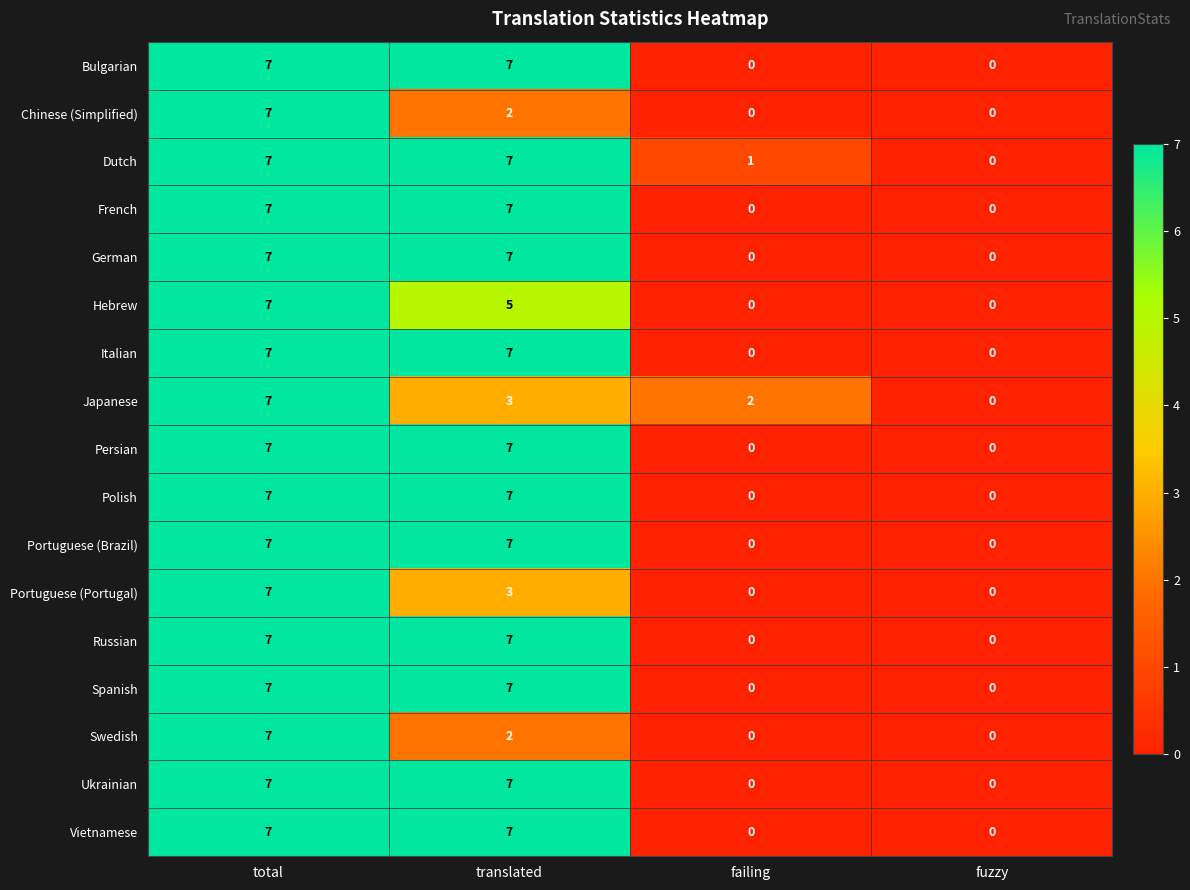

What is the difference between the maximum and second lowest values in the Portuguese (Brazil) series?

7